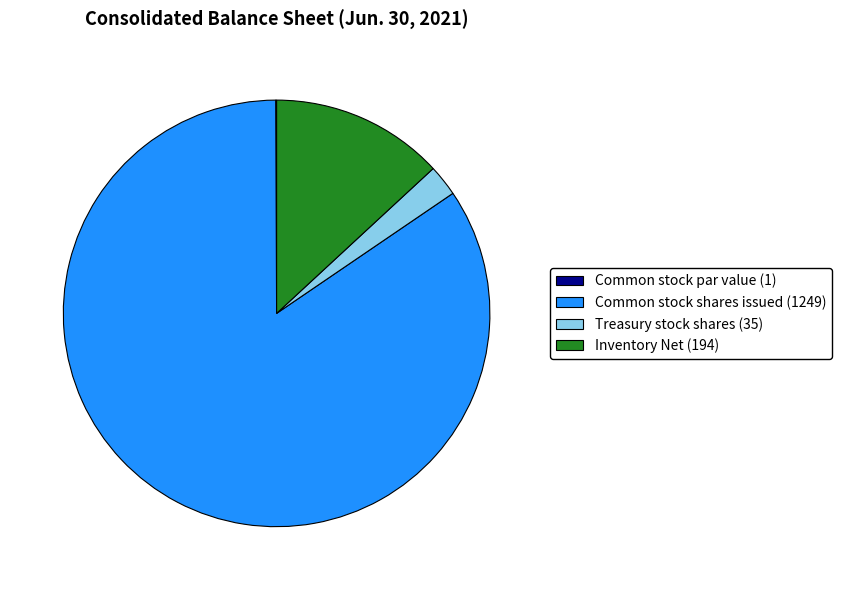

Which category has the biggest portion of the pie?

Common stock shares issued